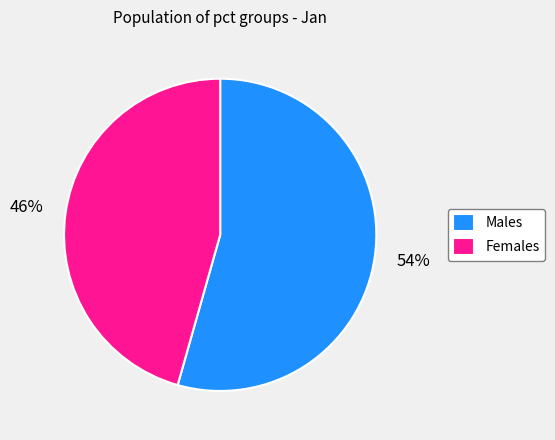

To the nearest percent, what is the average slice percentage?

50%